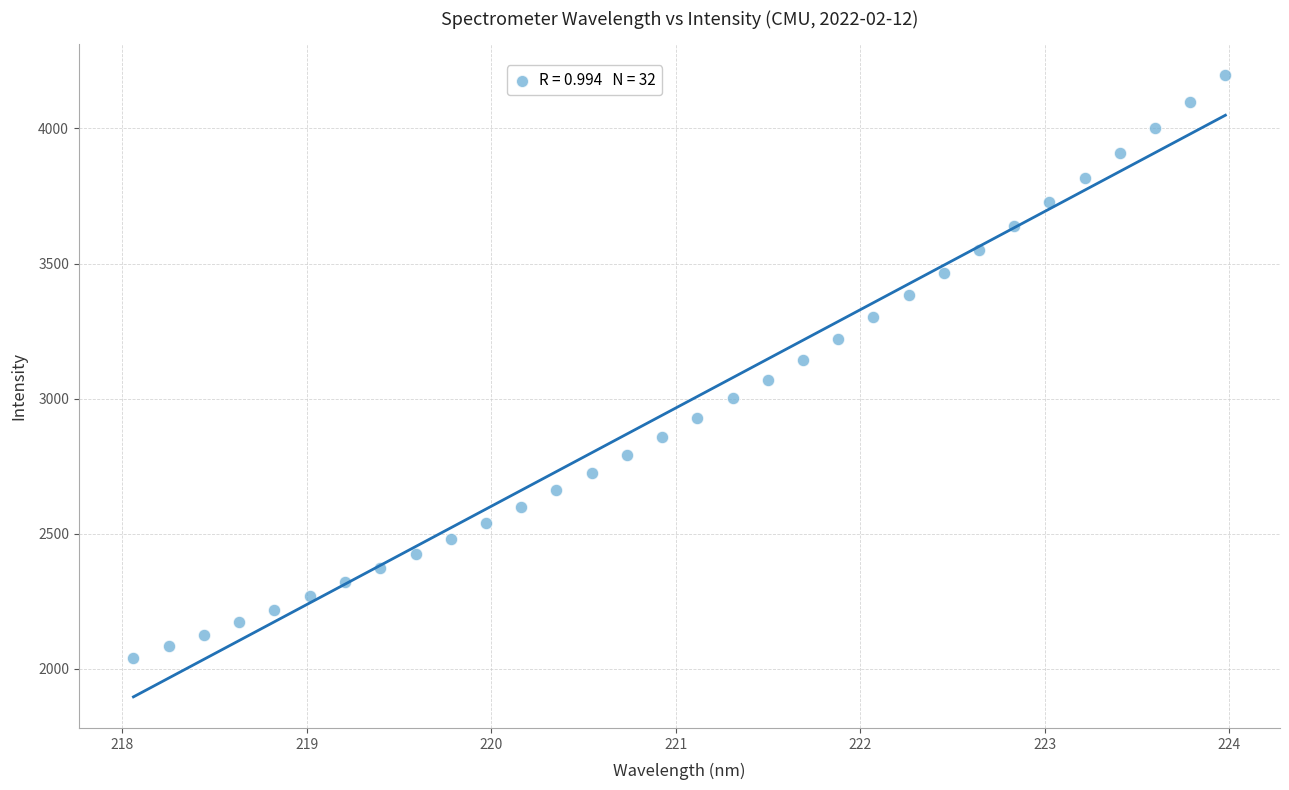

What is the range of X values (max minus min)?

5.9